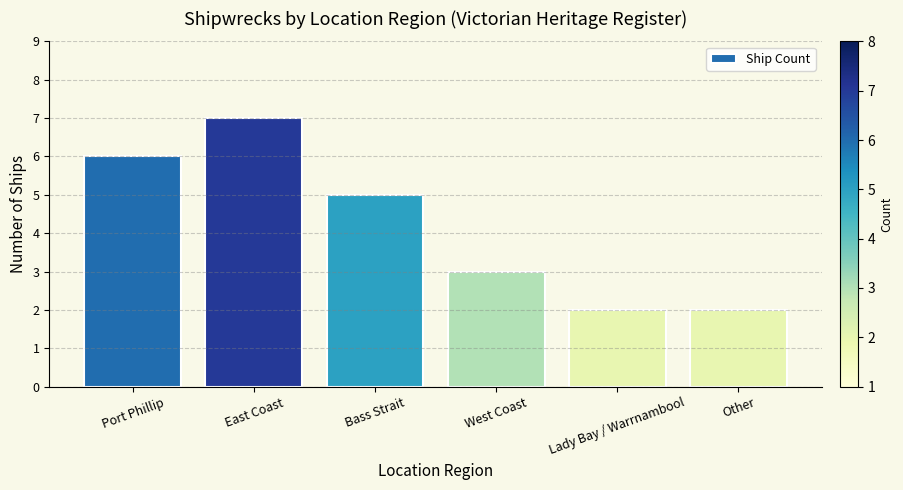

The chart shows a value of 4 at East Coast. True or false?

False